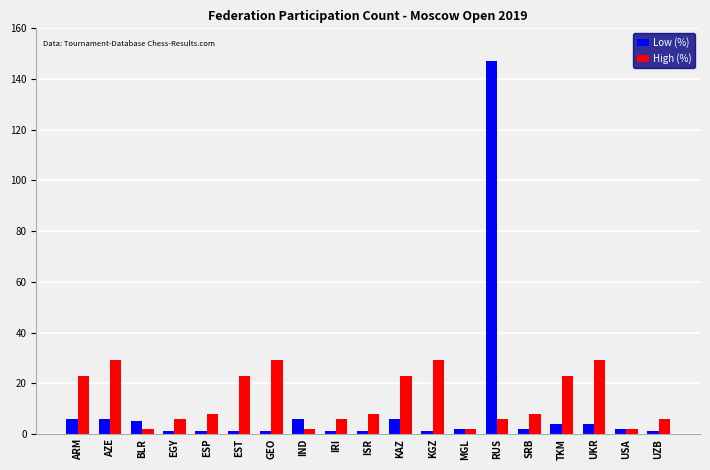

Reading left to right, list all the values displayed in this chart.

Low (%): 6	6	5	1	1	1	1	6	1	1	6	1	2	147	2	4	4	2	1
High (%): 23	29	2	6	8	23	29	2	6	8	23	29	2	6	8	23	29	2	6